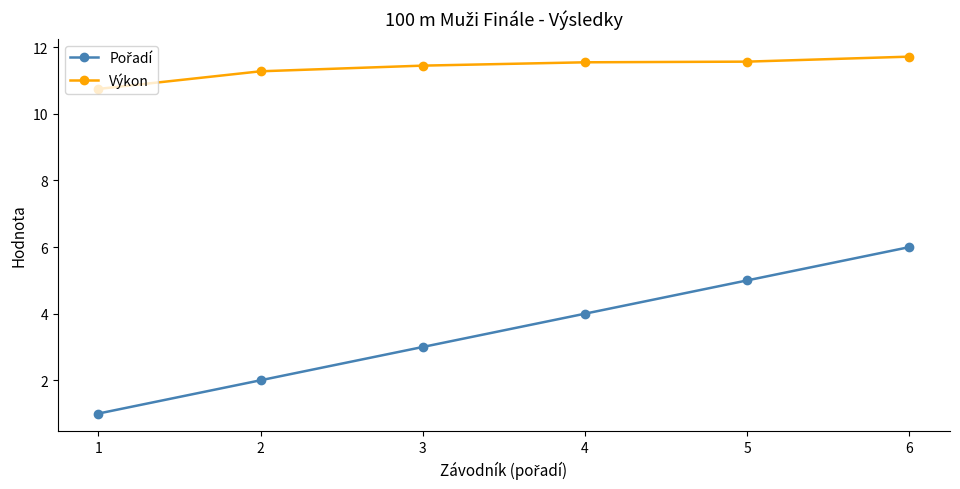

How many values in the Výkon series exceed 11?

5